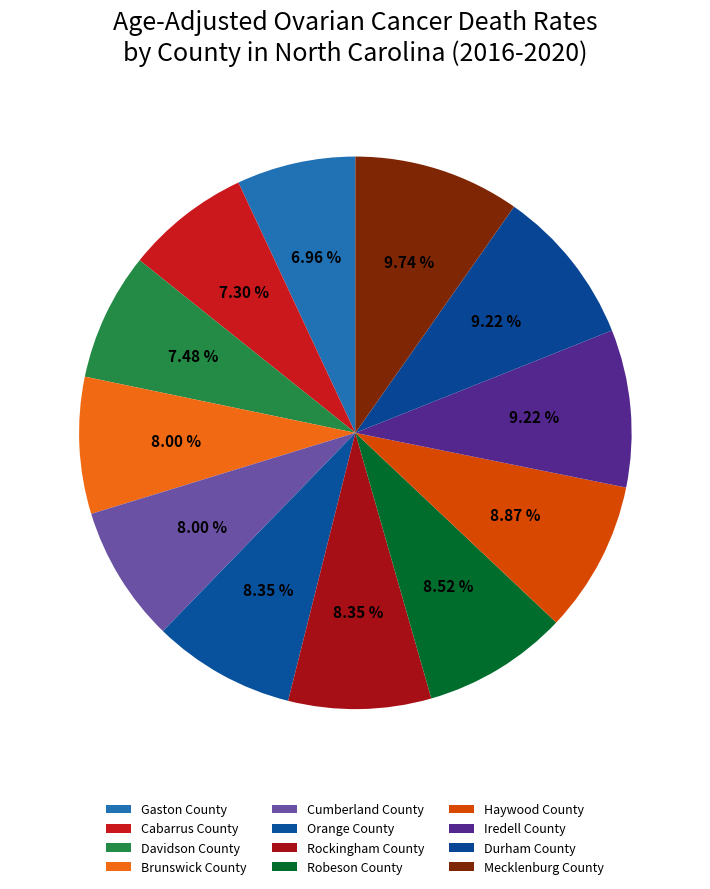

Count the number of slices in the pie.

12